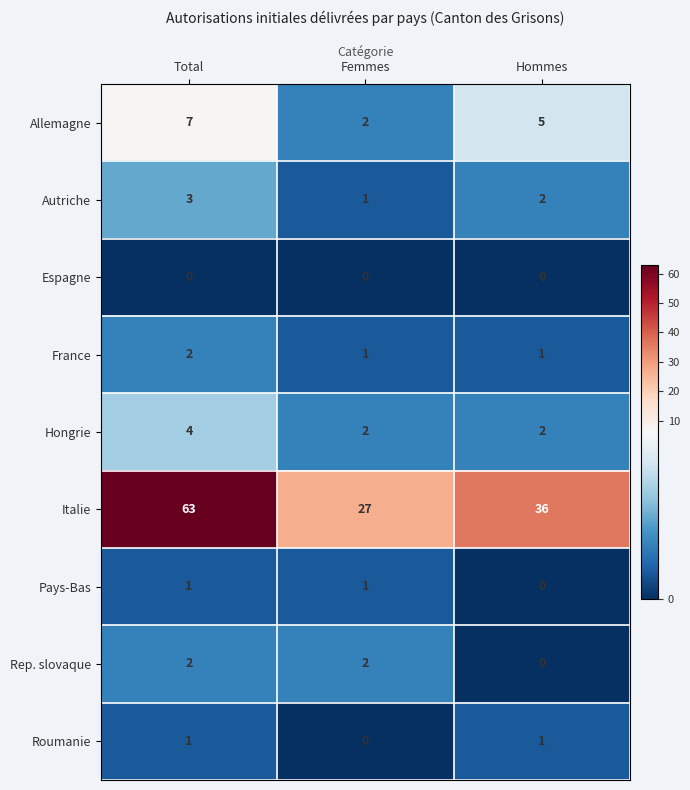

What is the greatest value displayed?

63